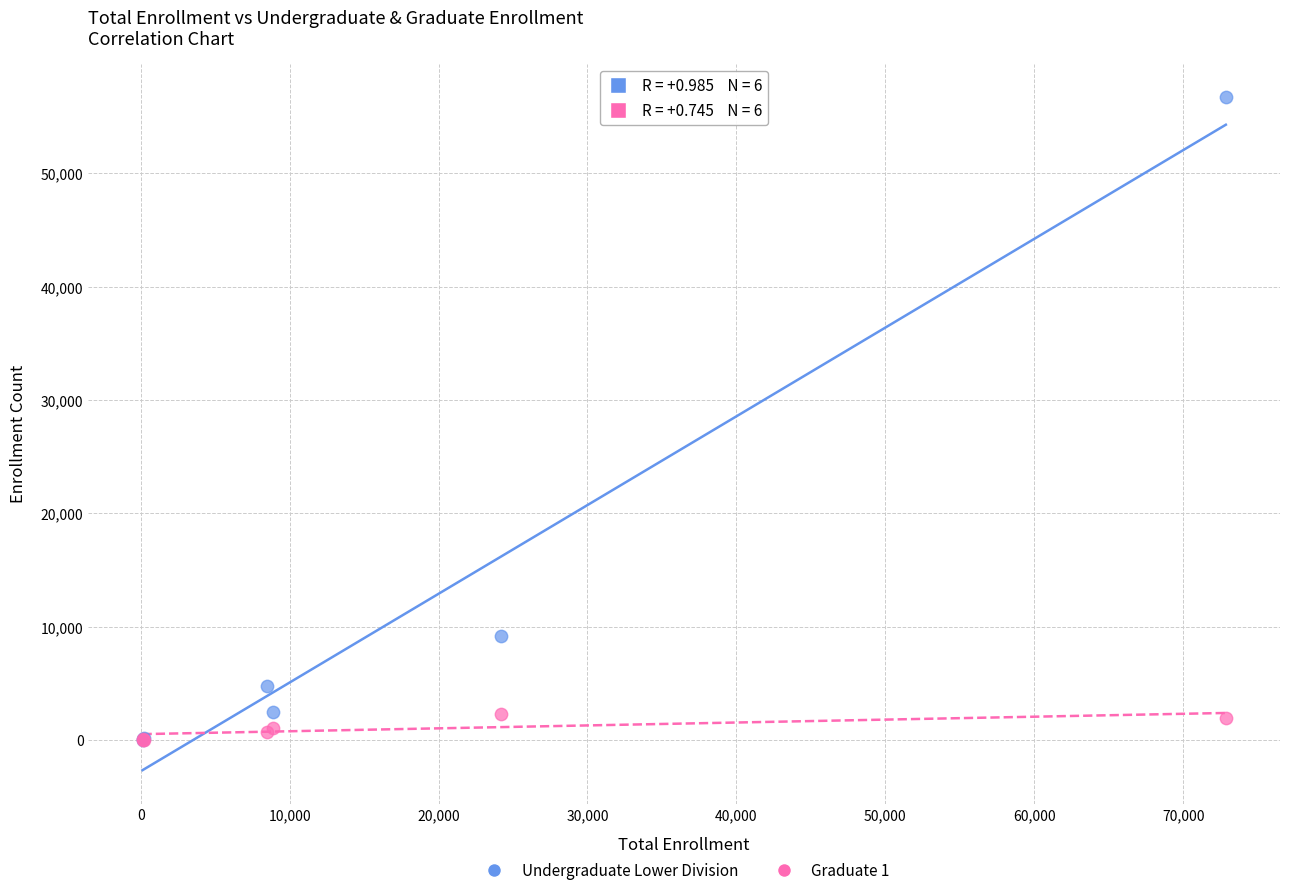

What are all the series names shown in the legend?

Undergraduate Lower Division, Graduate 1